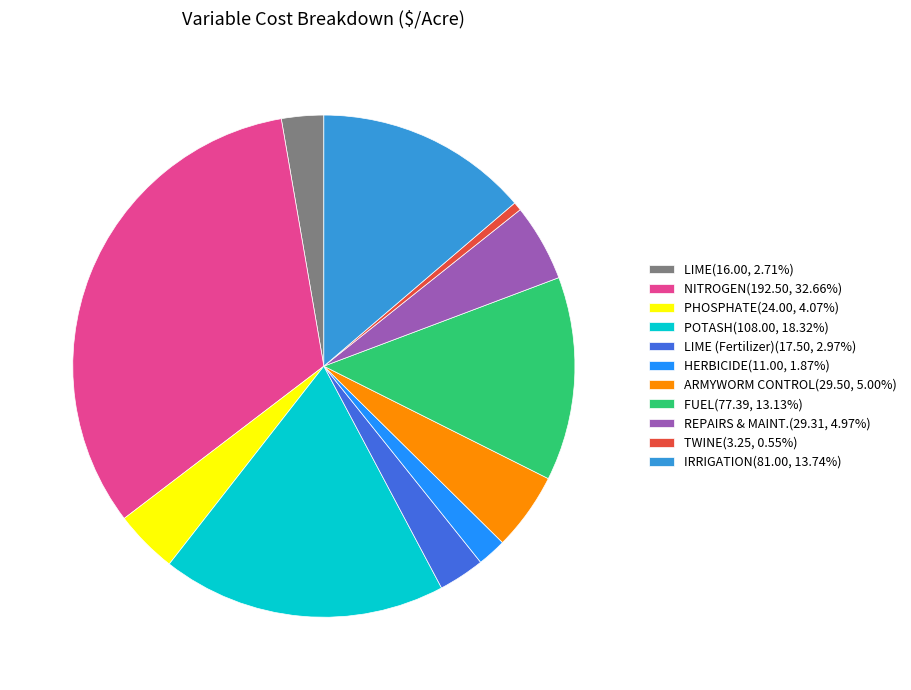

Is there any slice that represents more than half of the pie?

No